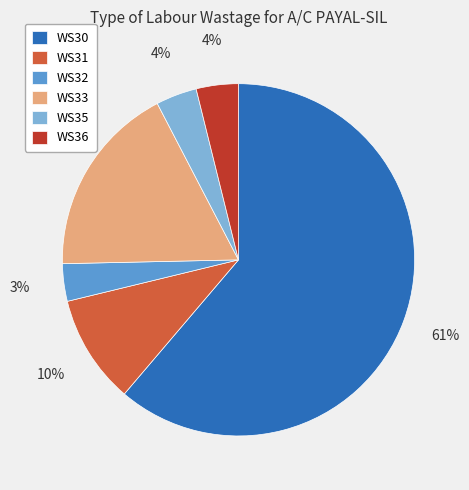

To the nearest percent, what is the difference between the largest and smallest slice percentages?

58%